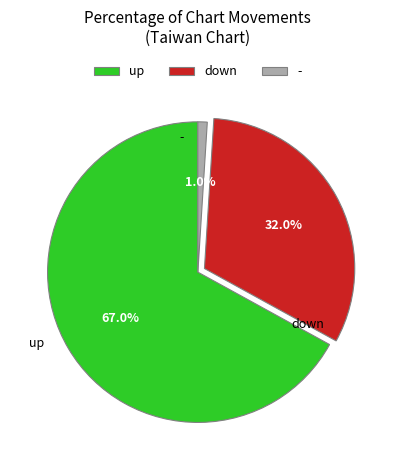

To the nearest percent, what is the difference between the down and - slice percentages?

31%